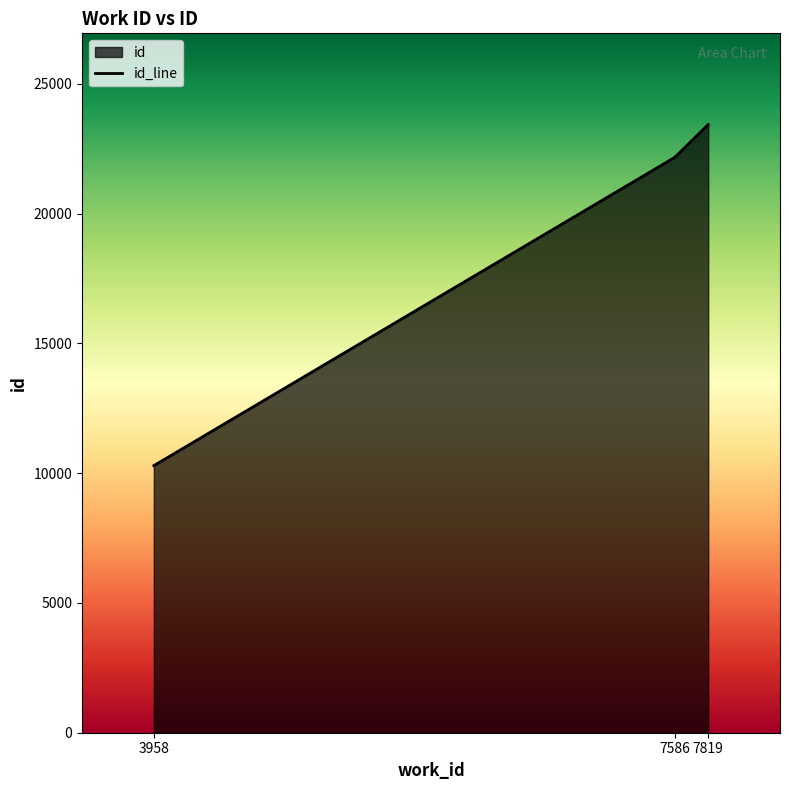

The value at 7819 is 8872. True or false?

False